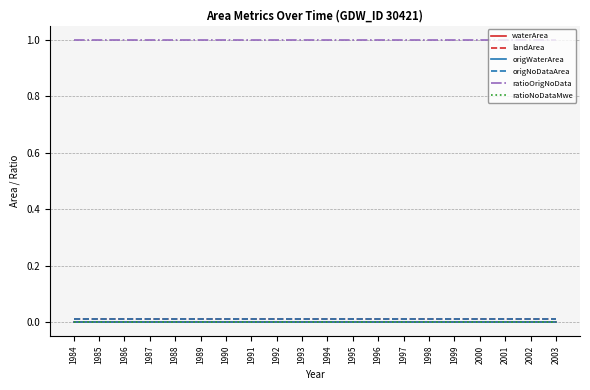

What is the greatest value displayed?

1.0